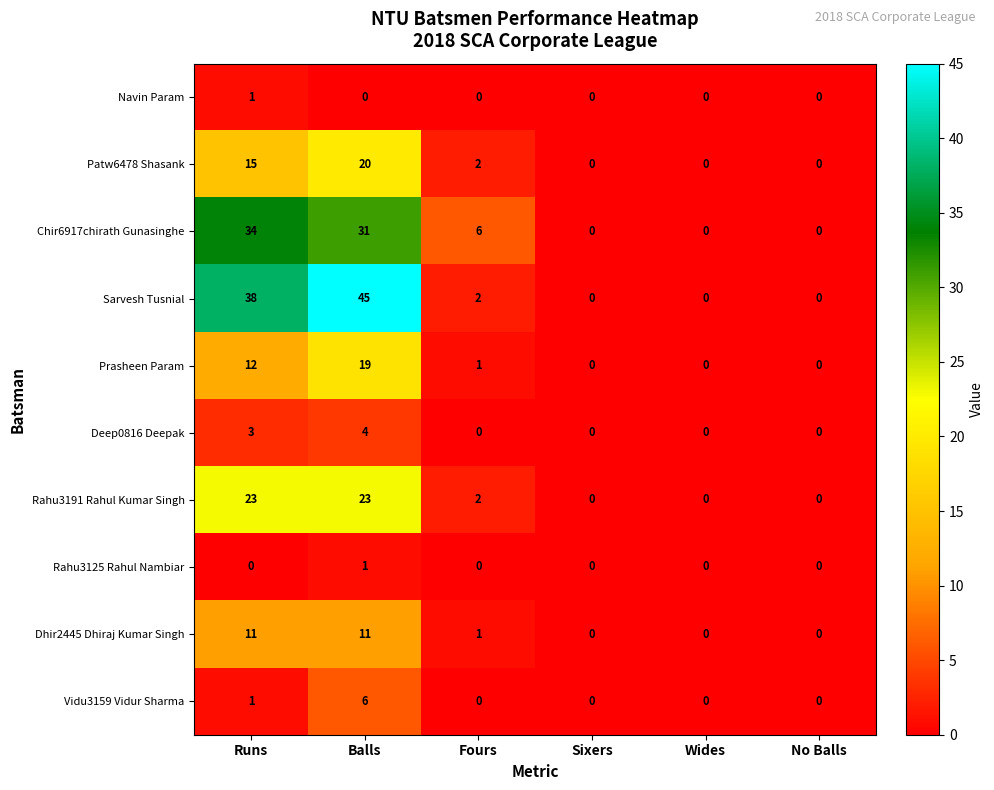

At which category is the sum across all series the highest?

Balls